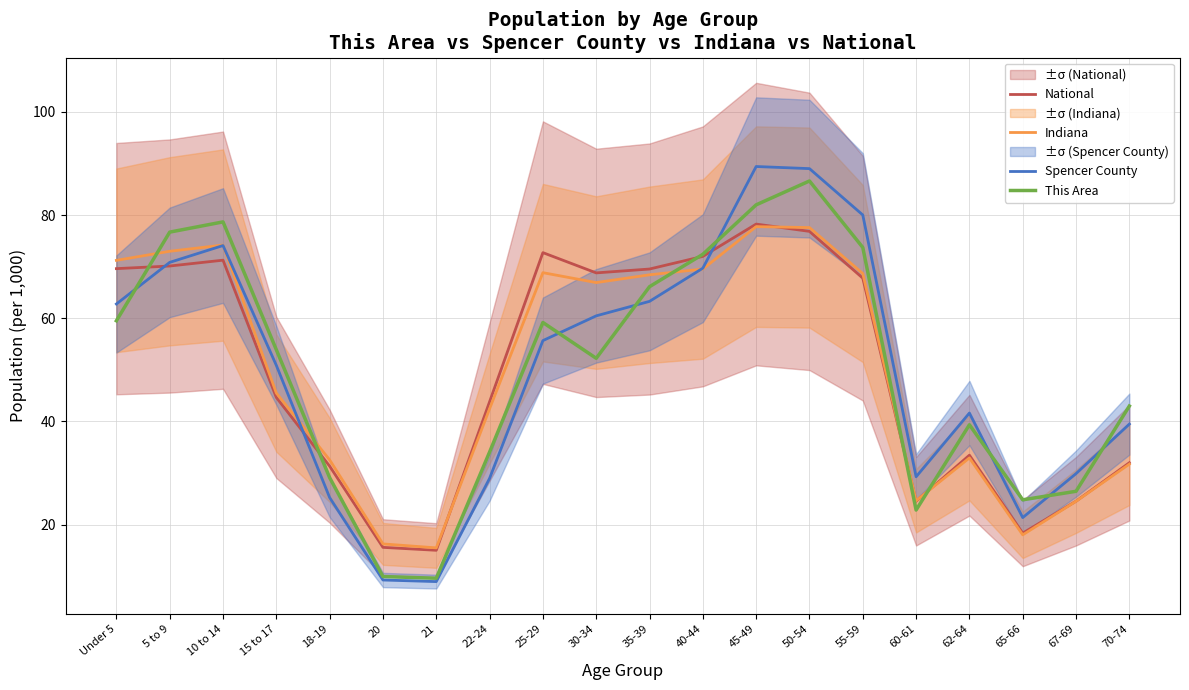

At how many categories does at least one series exceed 22?

18